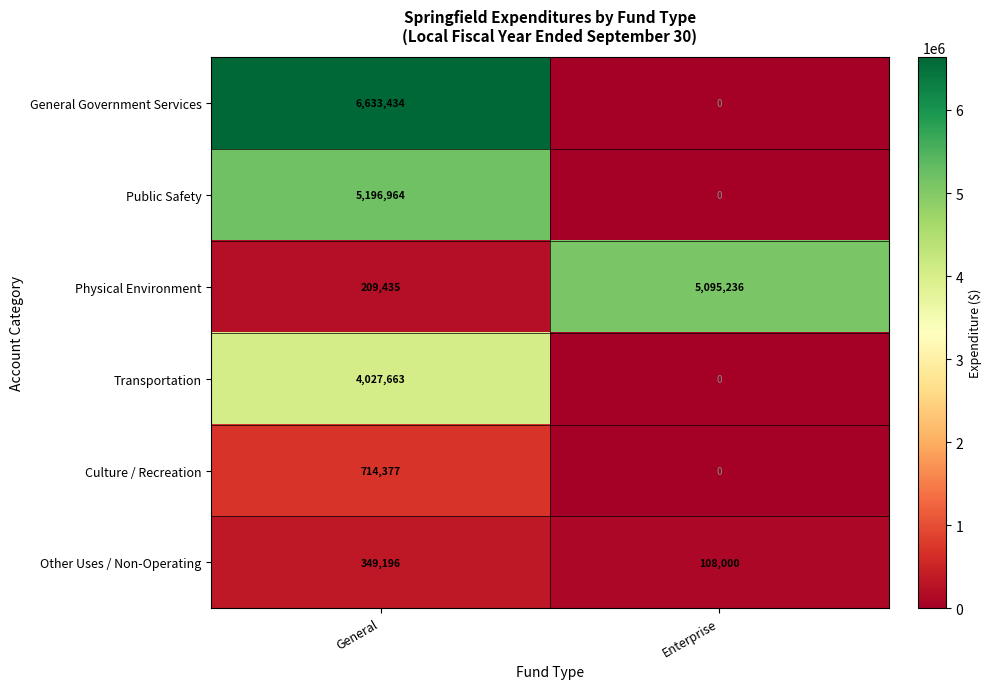

What is the maximum value shown in the chart?

6633434